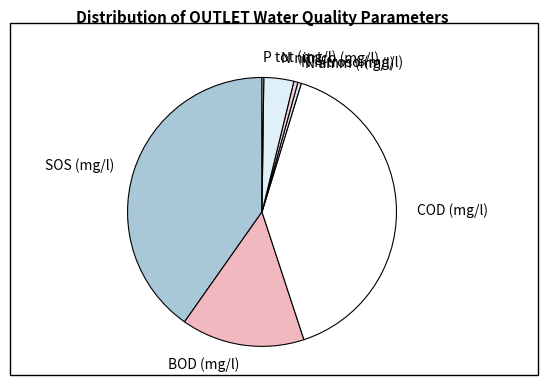

Between BOD (mg/l) and N nitroso (mg/l), which is larger?

BOD (mg/l)